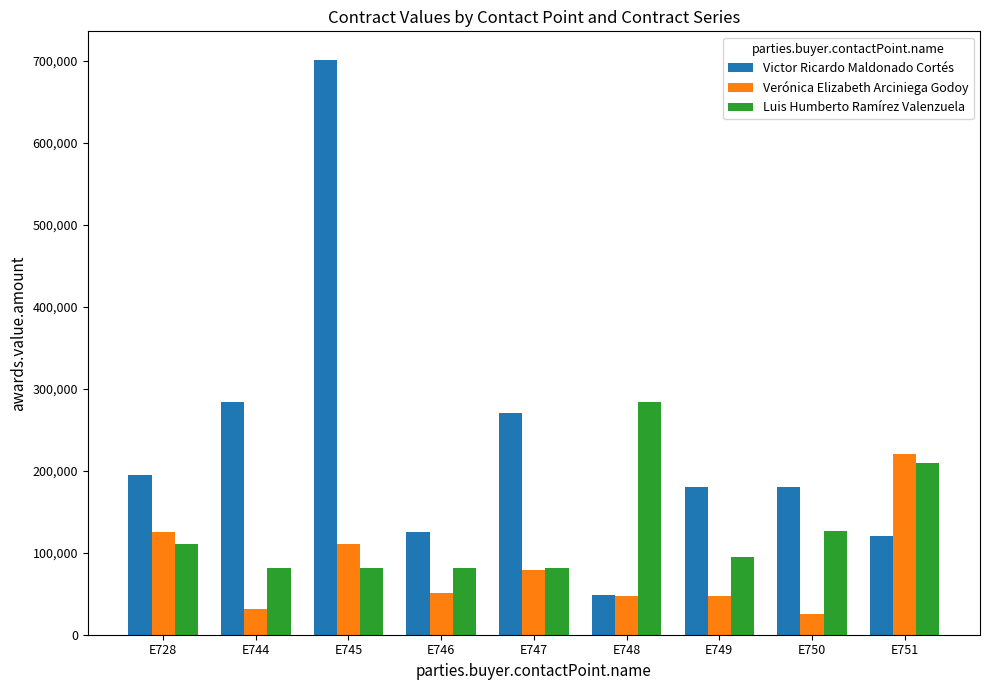

Which series has the widest spread of values?

Victor Ricardo Maldonado Cortés